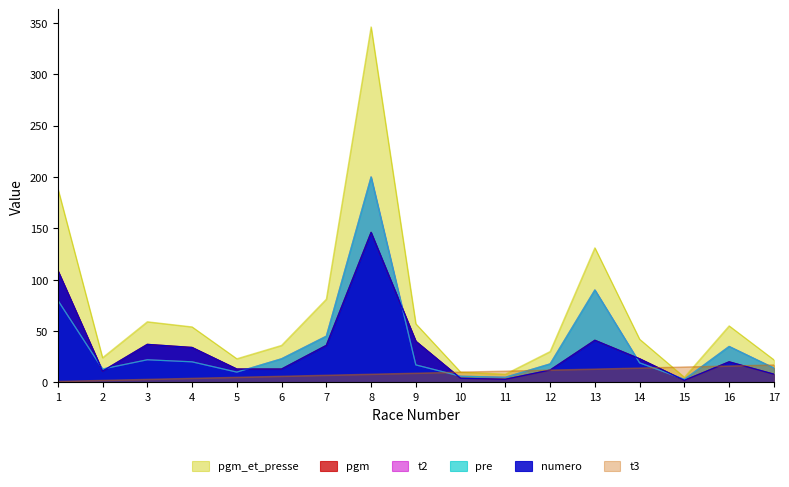

Is the value of pgm_et_presse at 17 greater than the value of t2 at 14?

Yes